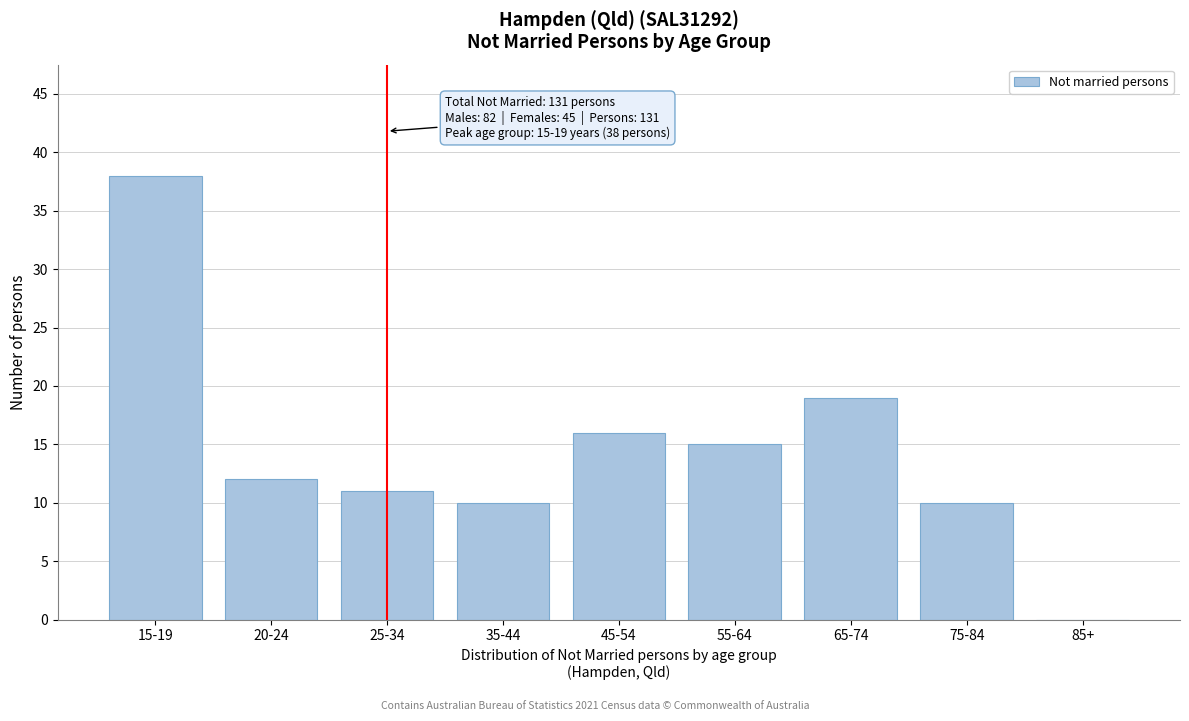

Reading left to right, transcribe all the data shown in this chart.

15-19=38	20-24=12	25-34=11	35-44=10	45-54=16	55-64=15	65-74=19	75-84=10	85+=0